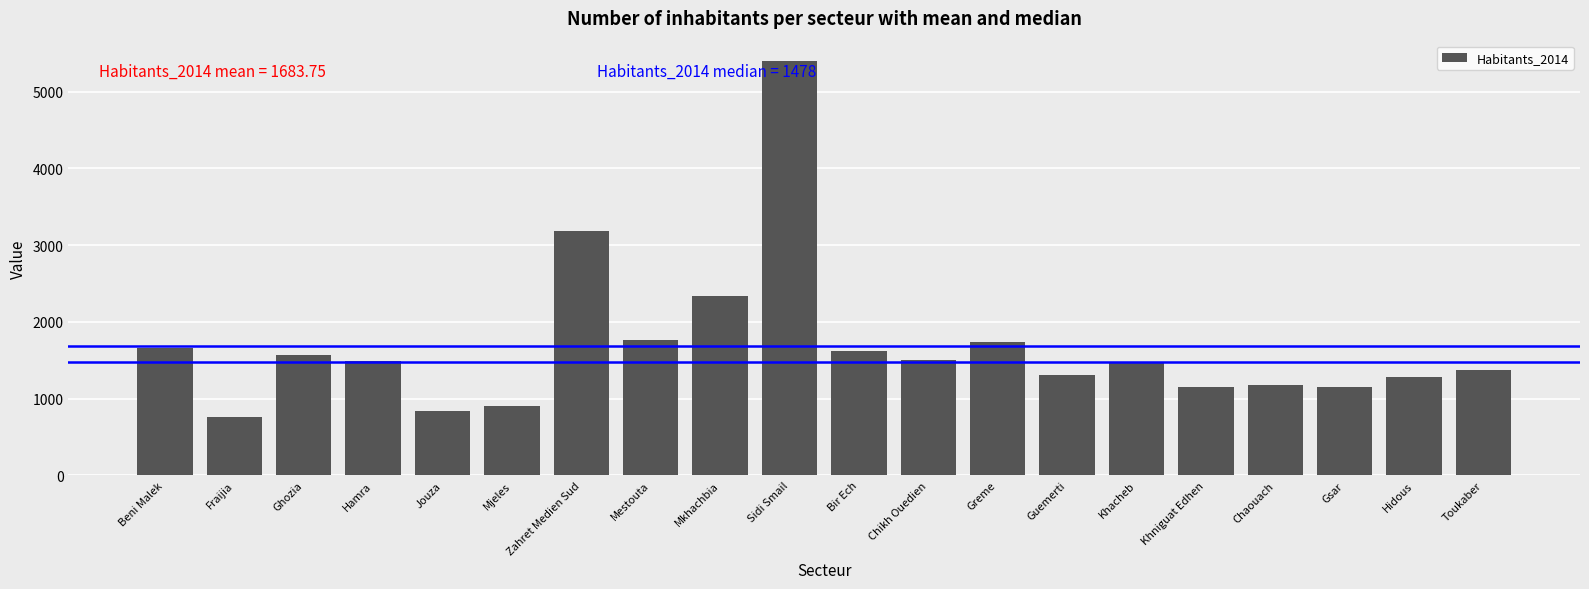

Count the number of categories in the chart.

20